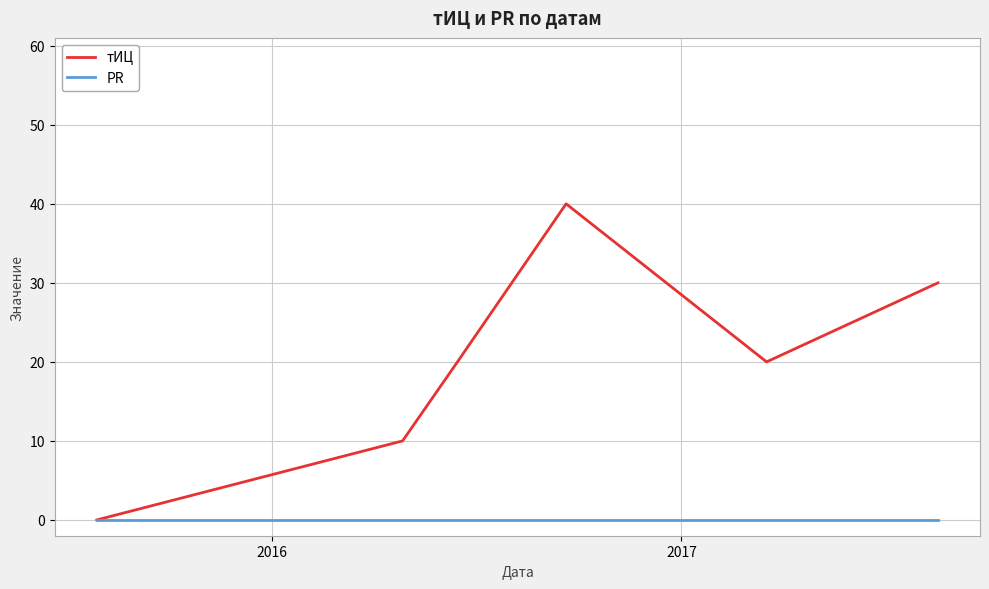

Count the тИЦ values in the range 10 to 30.

4